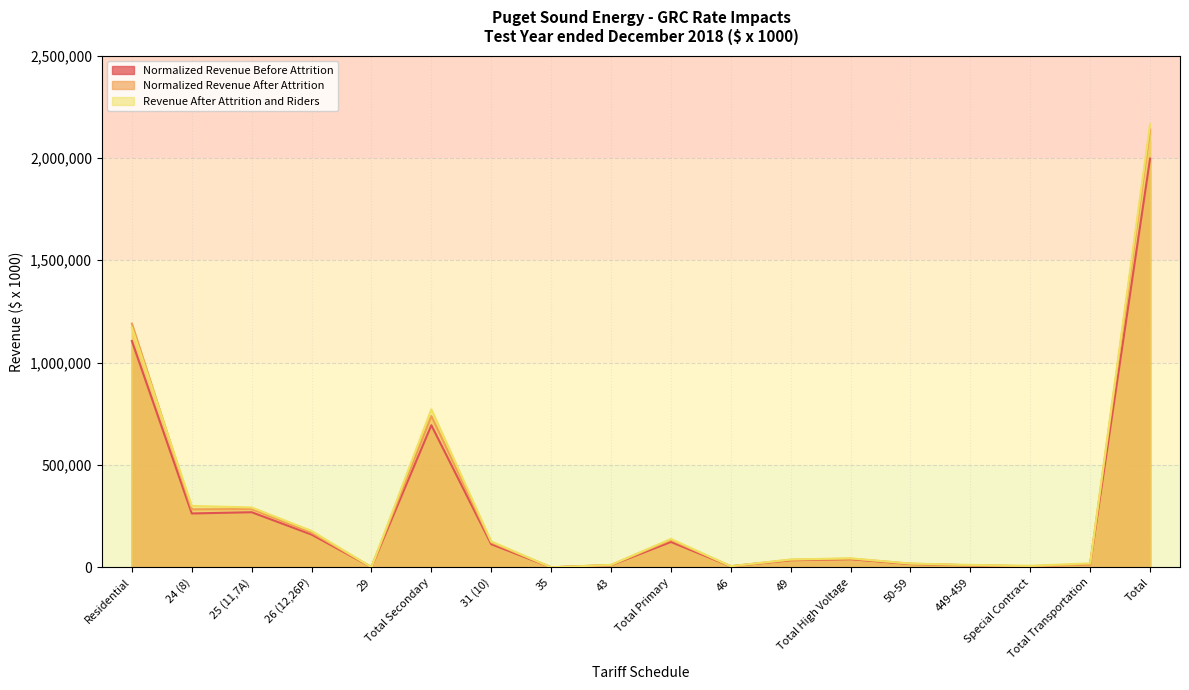

Rank the categories by Revenue After Attrition and Riders value from lowest to highest.

35, 29, 46, Special Contract, 43, 449-459, 50-59, Total Transportation, 49, Total High Voltage, 31 (10), Total Primary, 26 (12,26P), 25 (11,7A), 24 (8), Total Secondary, Residential, Total